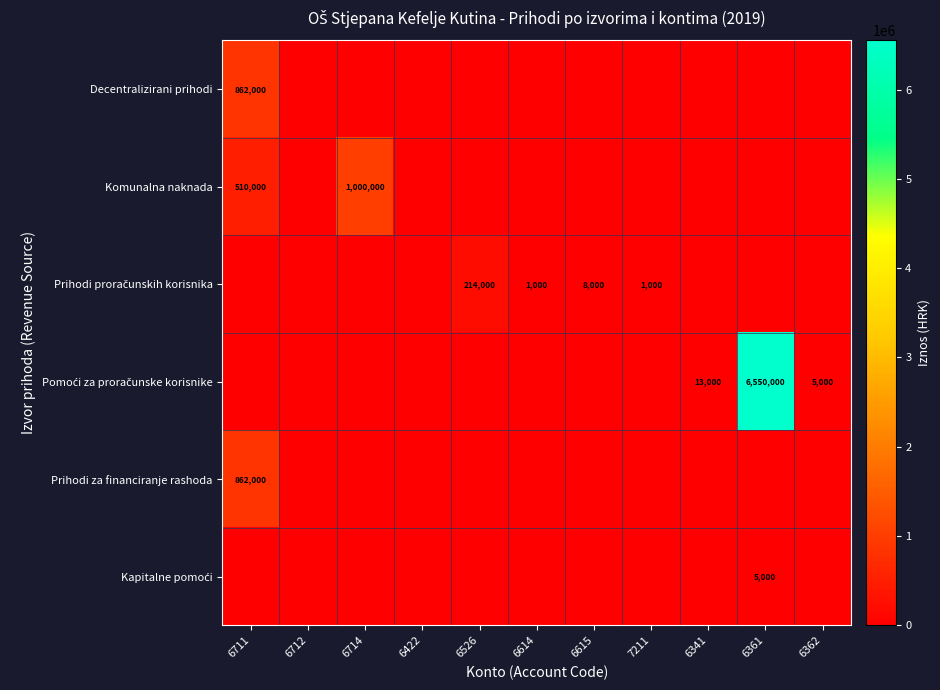

At which category does the chart reach its minimum across all series?

6712